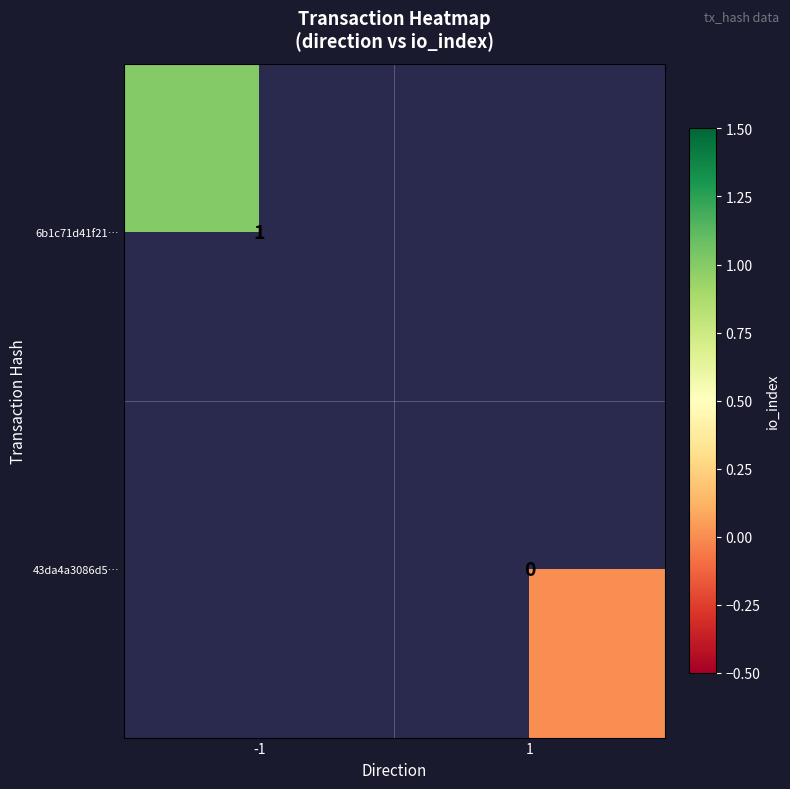

Is the value of 43da4a3086d5… at 1 greater than the value of 6b1c71d41f21… at -1?

No